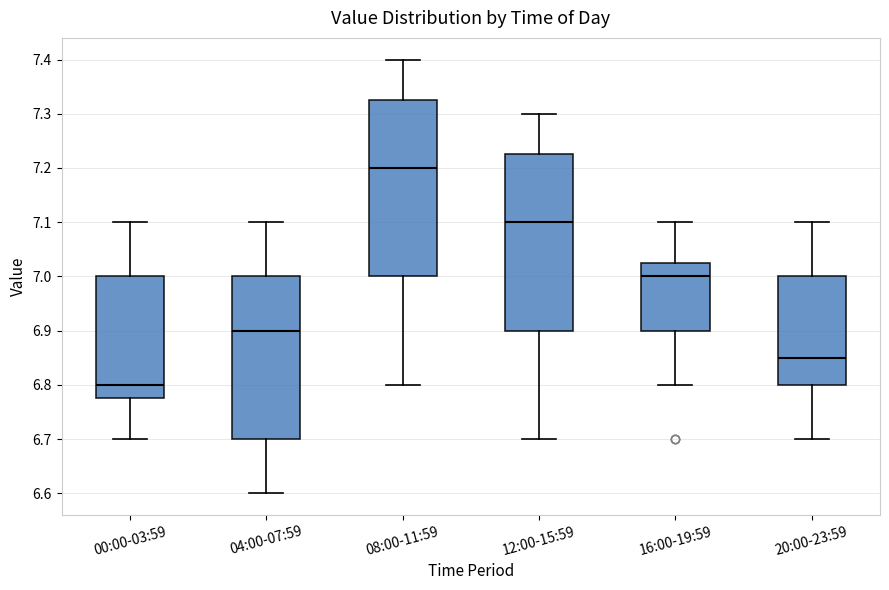

Which box's median line is the highest?

08:00-11:59